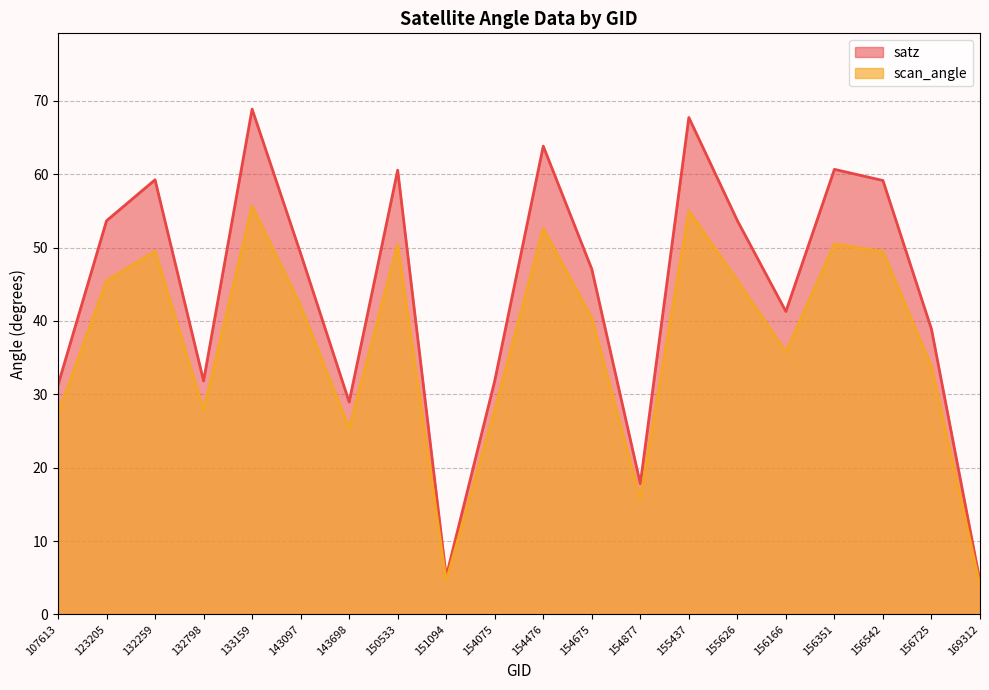

What is the difference between the highest and lowest values at 156725?

5.1